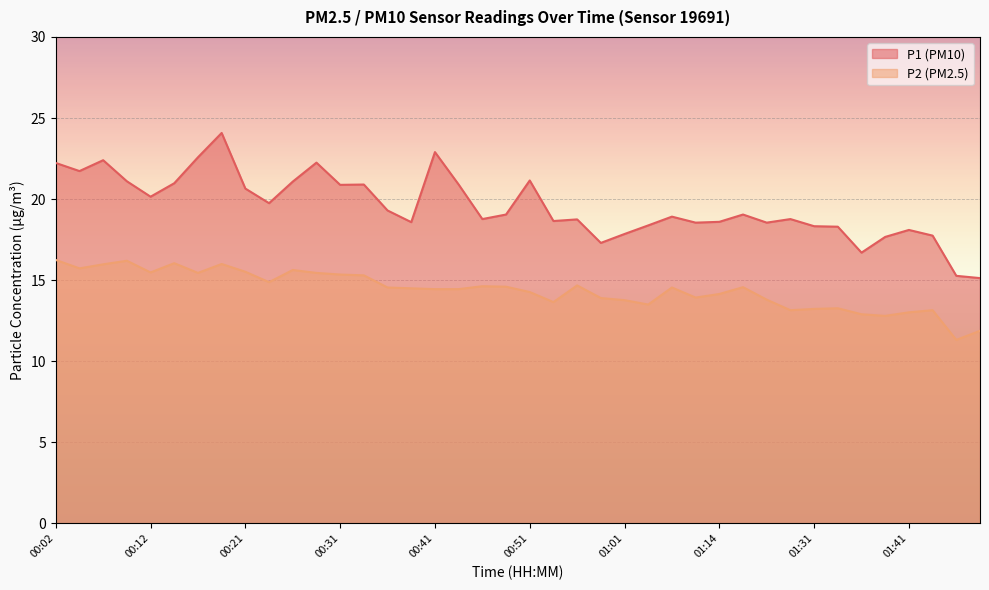

How many lines are shown in the chart?

2